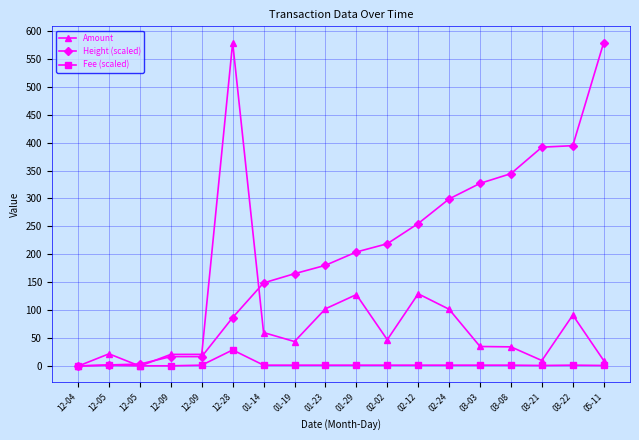

How many lines are shown in the chart?

3